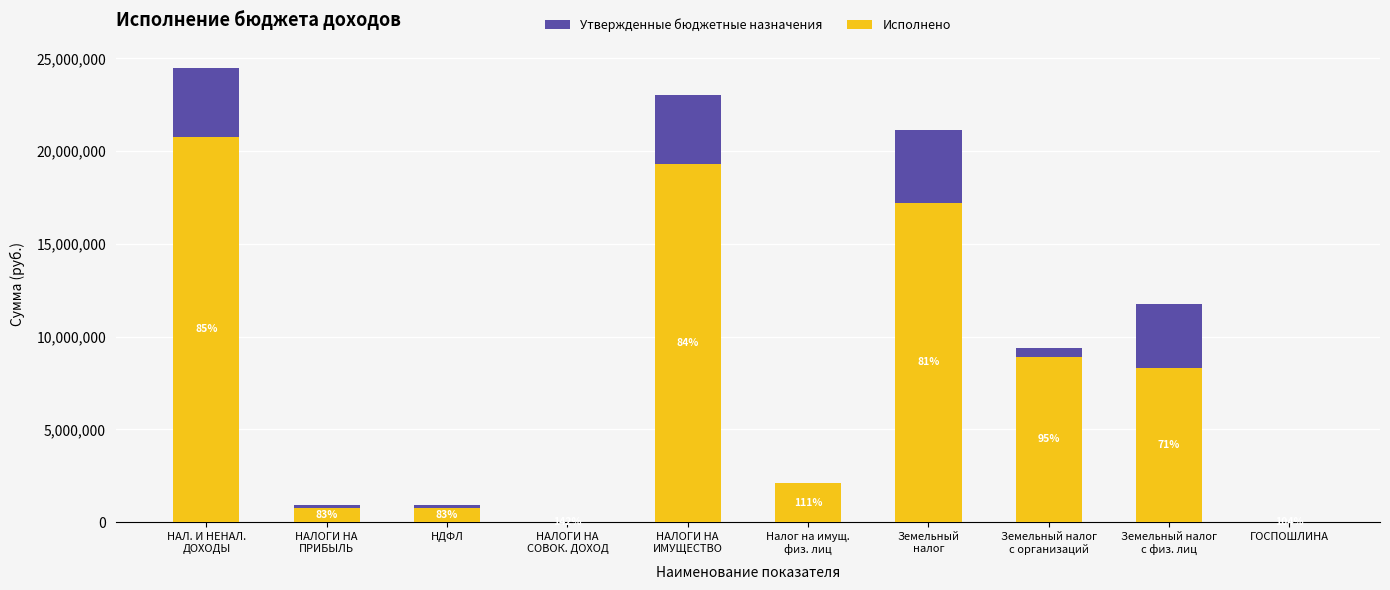

What is the total value across all series at Земельный налог
с физ. лиц?

20044330.9